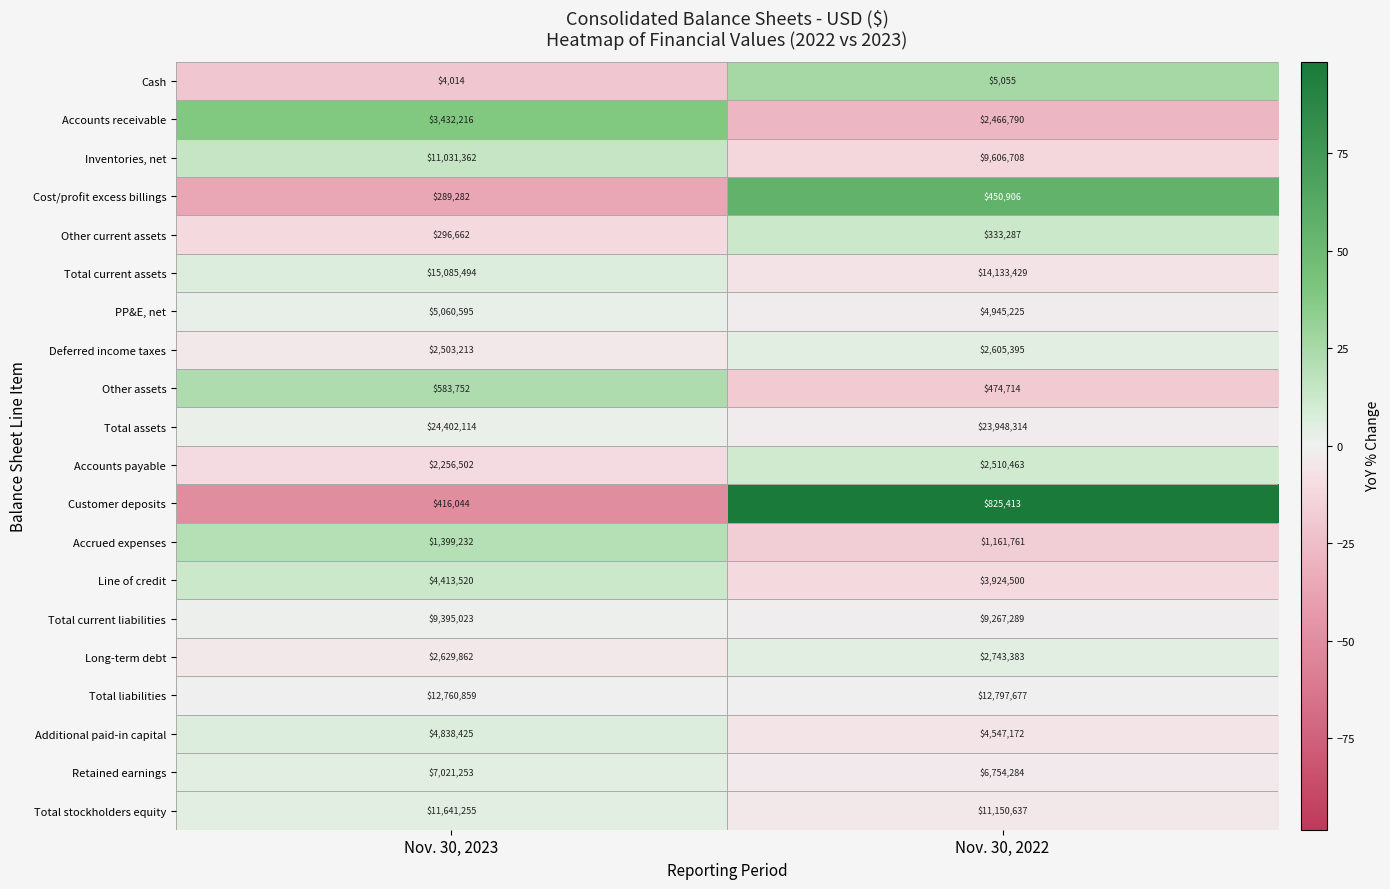

Between Nov. 30, 2023 and Nov. 30, 2022, which series saw the biggest shift?

Inventories, net